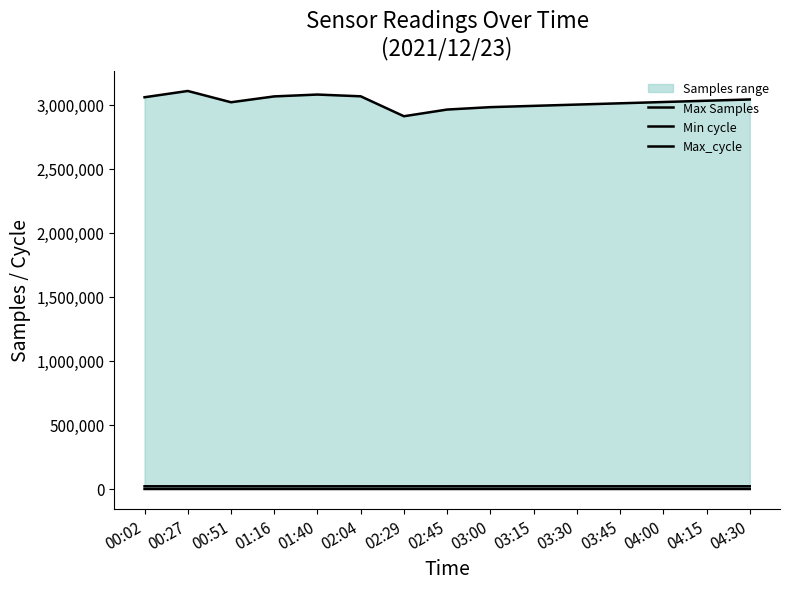

What is the label of the 1st point from the left?

00:02